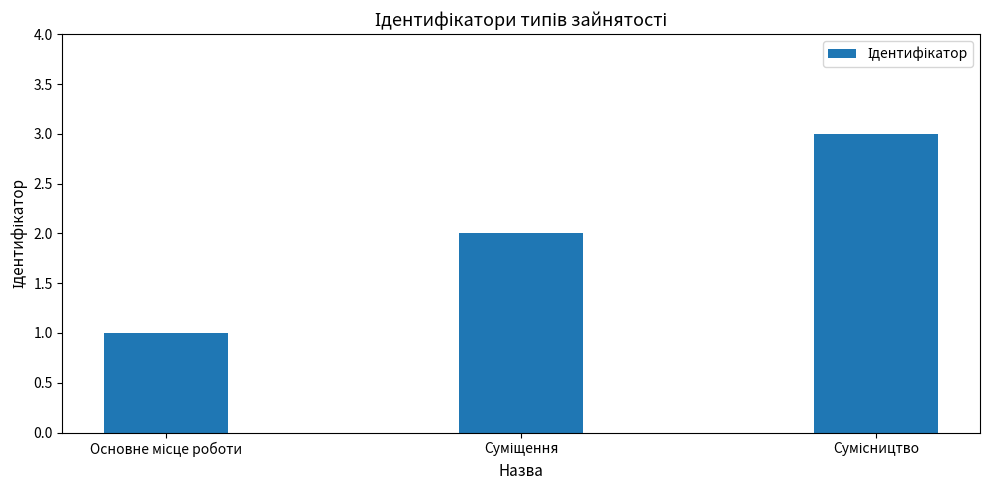

What is the greatest value displayed?

3